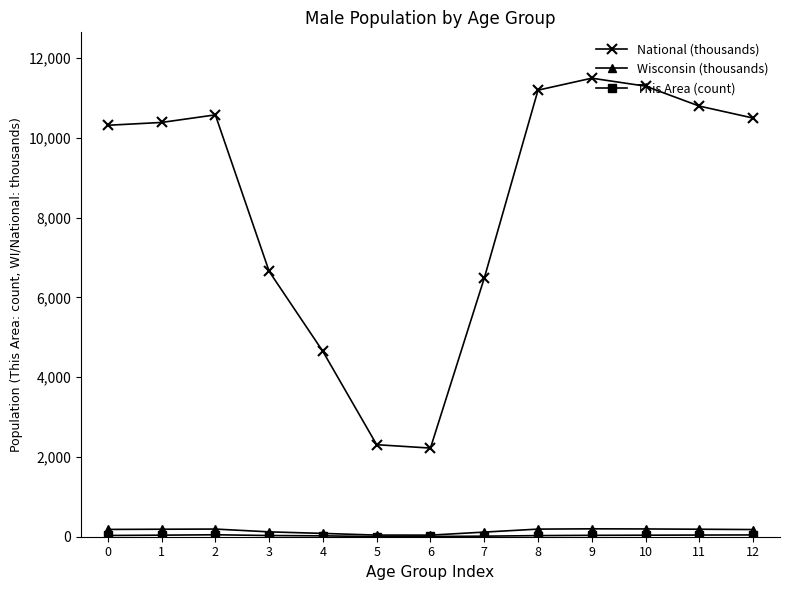

Which series has the largest range (max minus min)?

National (thousands)